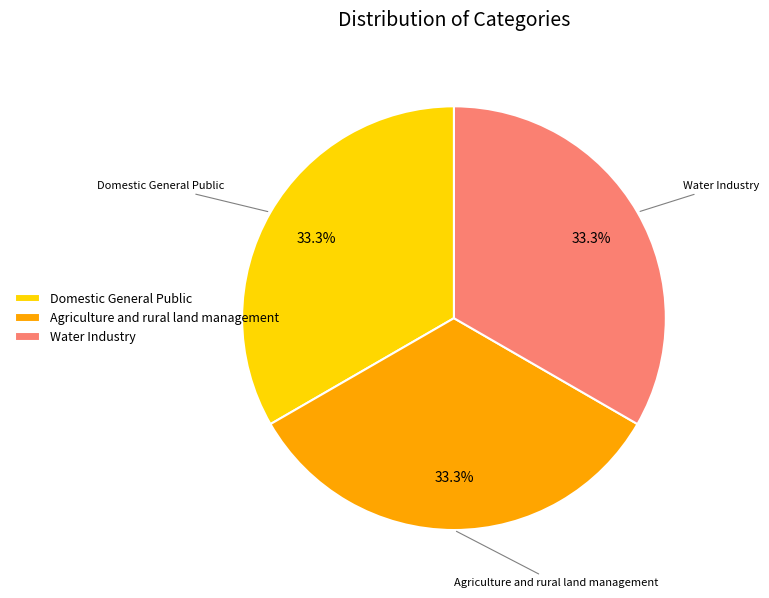

Combined, what portion of the pie is Water Industry and Agriculture and rural land management?

66.7%